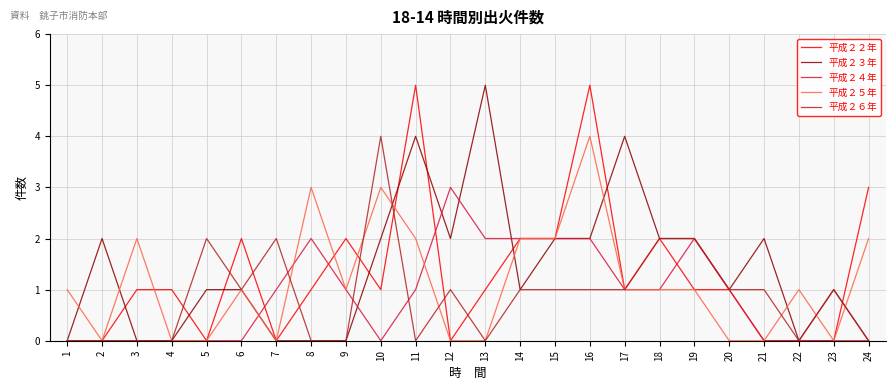

The value of 平成２５年 at 11 is 3. True or false?

False